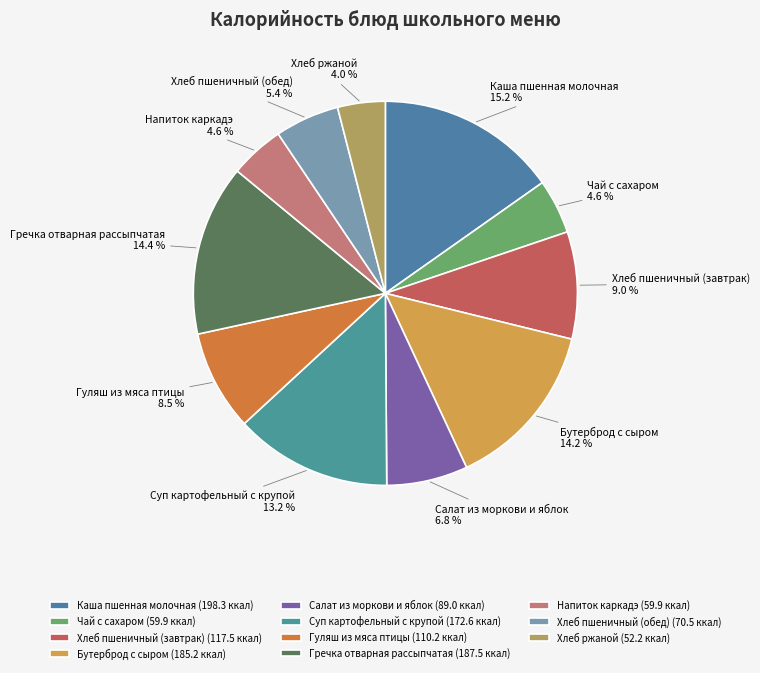

To the nearest percent, what is the difference between the Салат из моркови и яблок and Бутерброд с сыром slice percentages?

7%